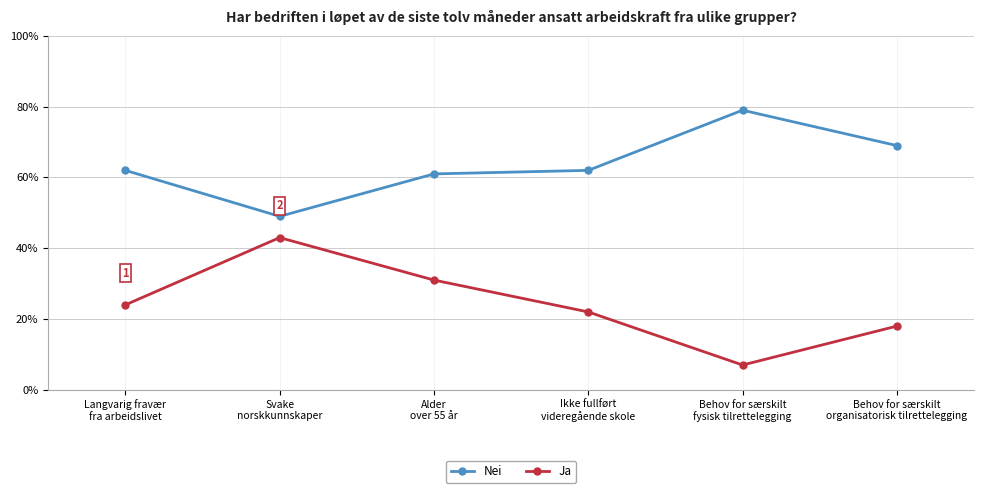

How many lines are shown in the chart?

2